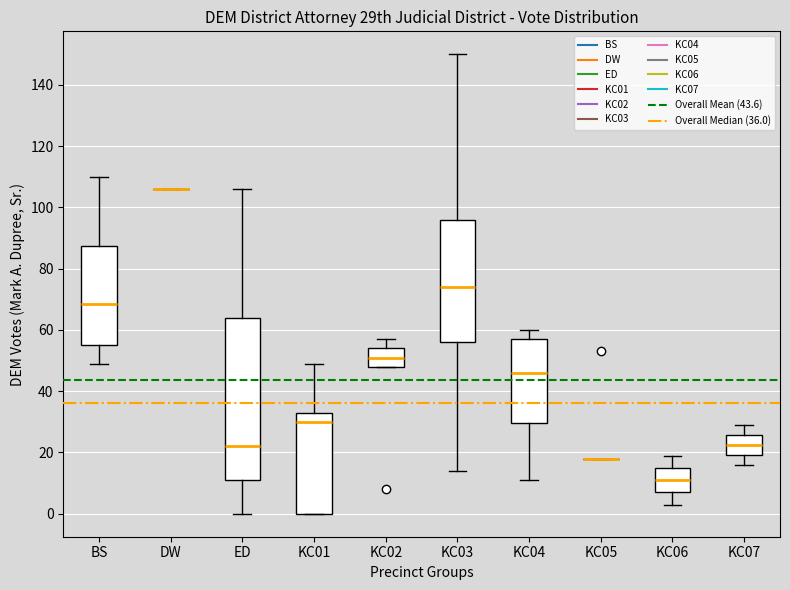

Reading left to right, read every box against the y-axis: the position of its median line, the range the box covers, and the ends of its whiskers. The values are not printed on the chart, so give them approximately, as read against the axis.

BS: median 68, box 56 to 88, whiskers 50 to 110
DW: box collapsed to a line at 106, whiskers 106 to 106
ED: median 22, box 12 to 64, whiskers 0 to 106
KC01: median 30, box 0 to 34, whiskers 0 to 50
KC02: median 52, box 48 to 54, whiskers 48 to 58
KC03: median 74, box 56 to 96, whiskers 14 to 150
KC04: median 46, box 30 to 58, whiskers 12 to 60
KC05: box collapsed to a line at 18, whiskers 18 to 18
KC06: median 12, box 8 to 16, whiskers 4 to 20
KC07: median 22, box 20 to 26, whiskers 16 to 30